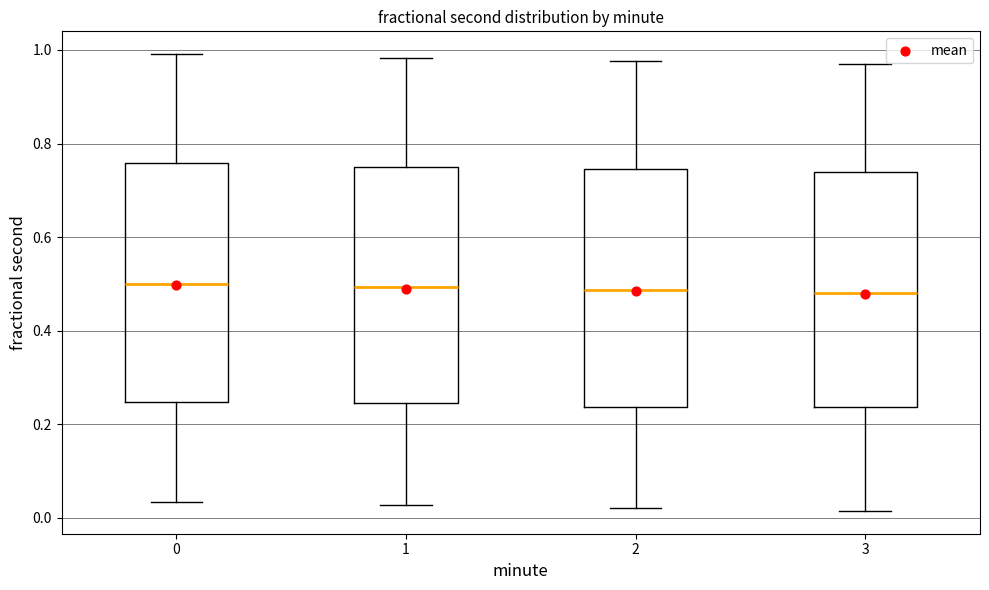

Reading left to right, read every box against the y-axis: the position of its median line, the range the box covers, and the ends of its whiskers. The values are not printed on the chart, so give them approximately, as read against the axis.

0: median 0.50, box 0.24 to 0.76, whiskers 0.04 to 1.00
1: median 0.50, box 0.24 to 0.76, whiskers 0.02 to 0.98
2: median 0.48, box 0.24 to 0.74, whiskers 0.02 to 0.98
3: median 0.48, box 0.24 to 0.74, whiskers 0.02 to 0.98